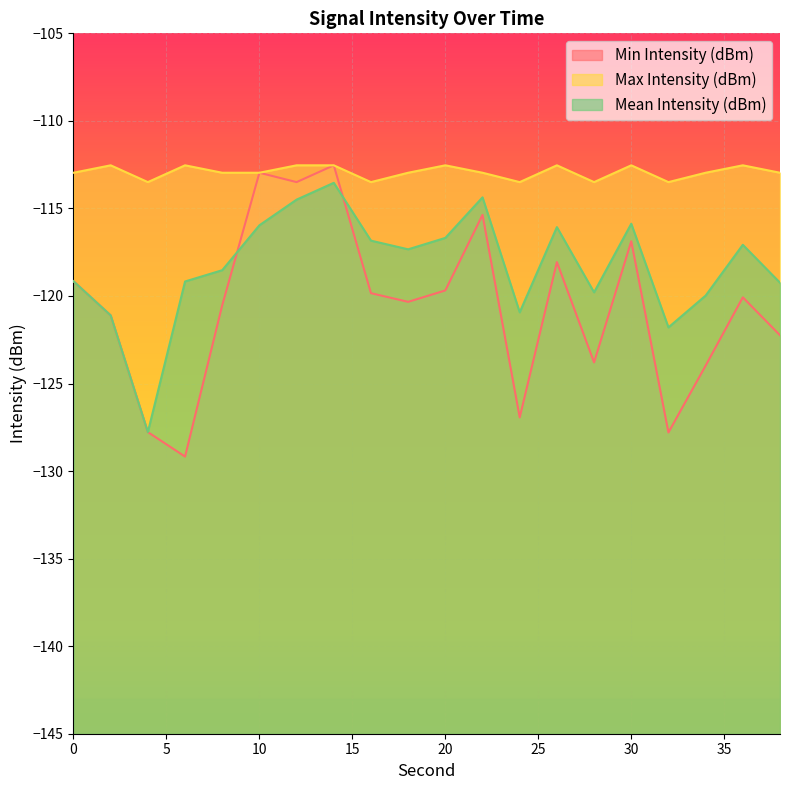

Reading left to right, extract all data points from this chart.

Min Intensity (dBm): -119.2	-121.1	-127.8	-129.2	-120.5	-113.0	-113.5	-112.5	-119.8	-120.3	-119.7	-115.4	-126.9	-118.1	-123.8	-116.9	-127.8	-124.0	-120.1	-122.2
Max Intensity (dBm): -113.0	-112.5	-113.5	-112.5	-113.0	-113.0	-112.5	-112.5	-113.5	-113.0	-112.5	-113.0	-113.5	-112.5	-113.5	-112.5	-113.5	-113.0	-112.5	-113.0
Mean Intensity (dBm): -119.2	-121.1	-127.8	-119.2	-118.5	-116.0	-114.5	-113.5	-116.8	-117.3	-116.7	-114.4	-120.9	-116.1	-119.8	-115.9	-121.8	-120.0	-117.1	-119.2